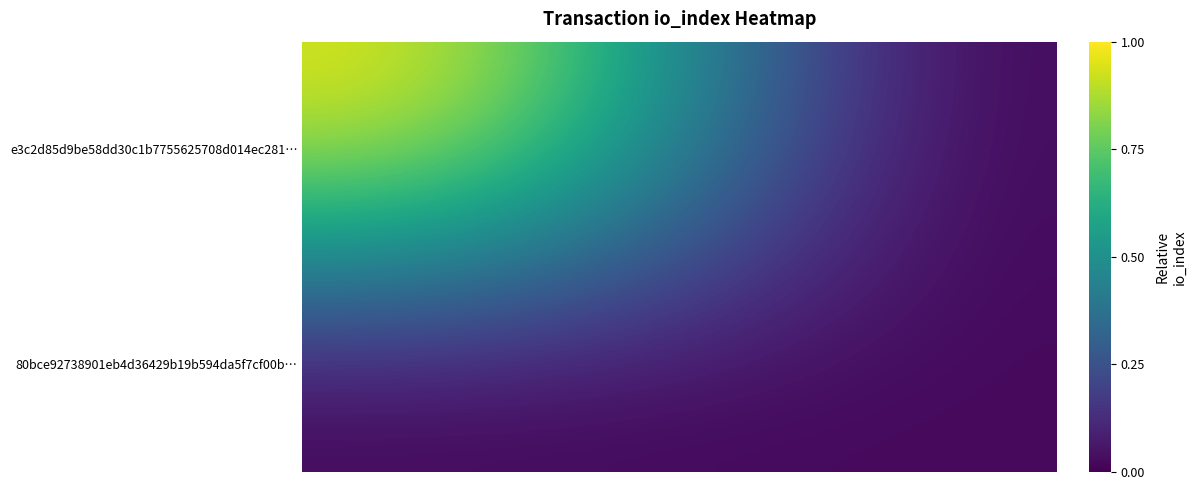

Reading left to right, extract all data points from this chart.

e3c2d85d9be58dd30c1b7755625708d014ec281…: 1.0	0.0
80bce92738901eb4d36429b19b594da5f7cf00b…: 0.0	0.0